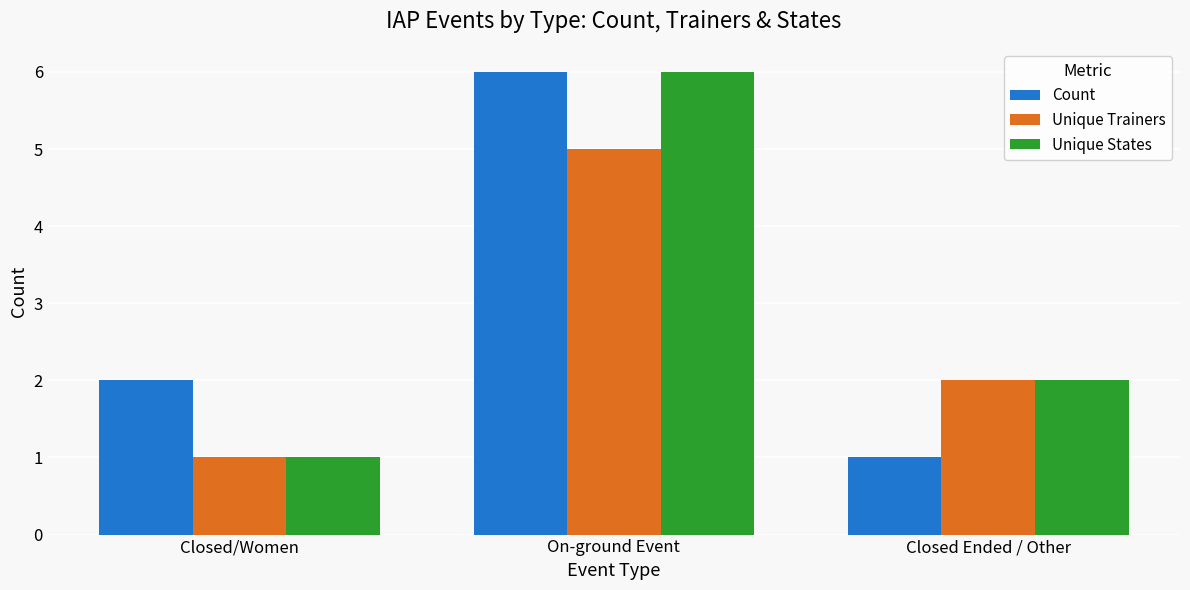

Reading right to left, list all the values displayed in this chart.

Count: 1	6	2
Unique Trainers: 2	5	1
Unique States: 2	6	1